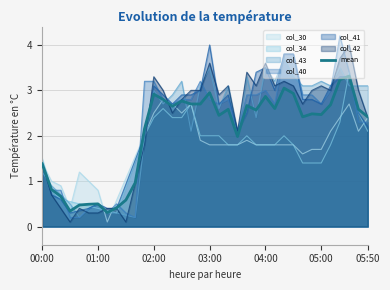

What is the total value across all series at 05:50?

16.9